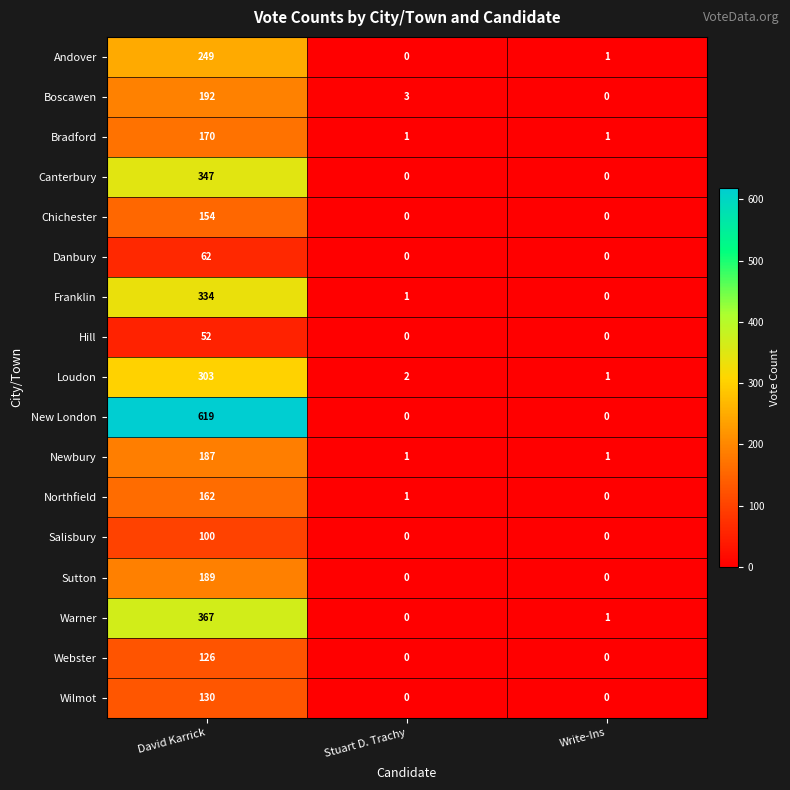

Where does the Boscawen series first go above 3?

David Karrick